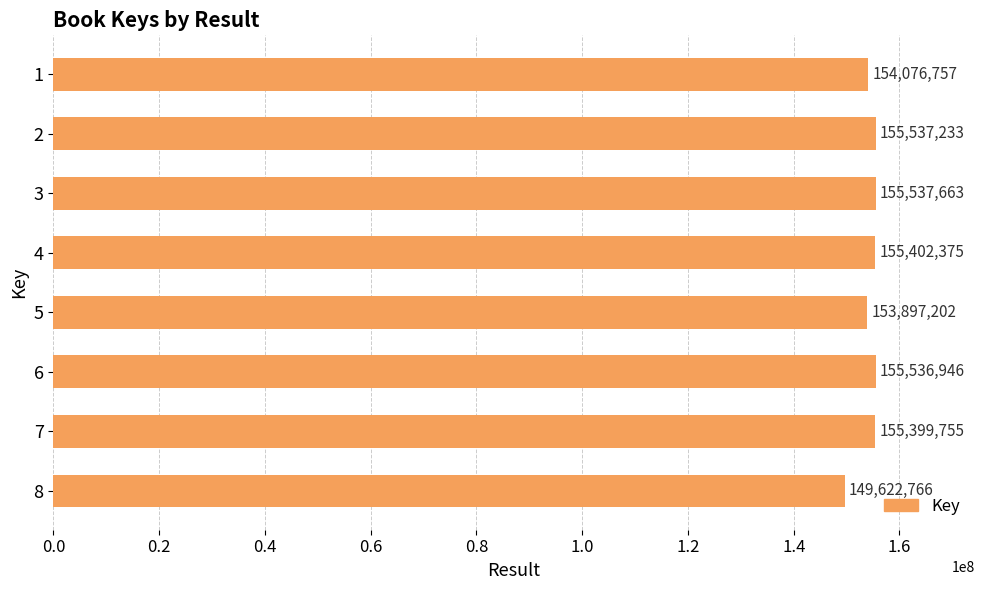

What is the sum of all values?

1235010697